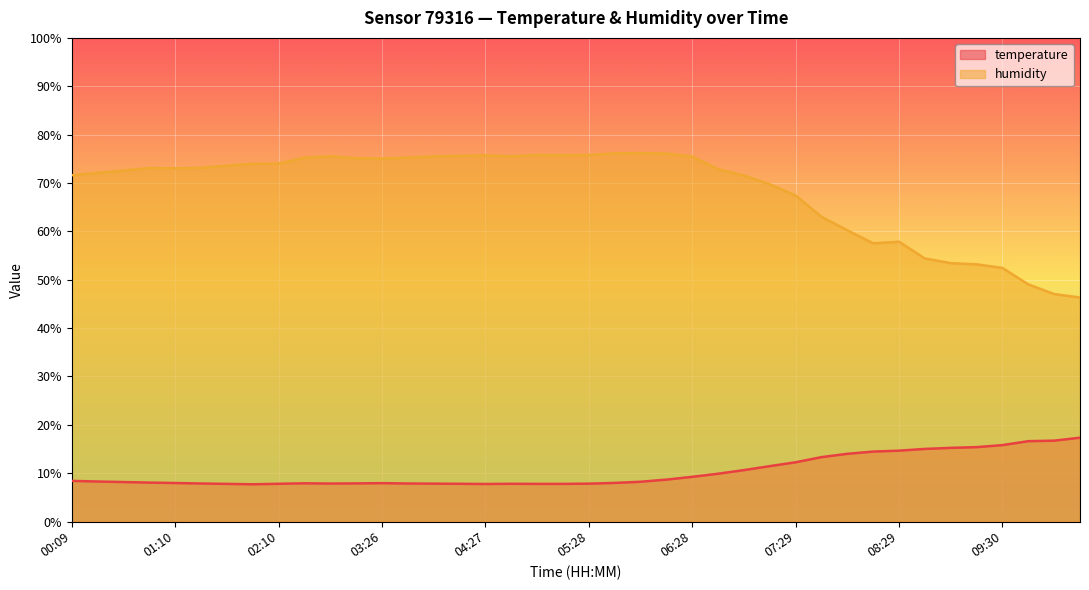

Which series has the largest total across all categories?

humidity